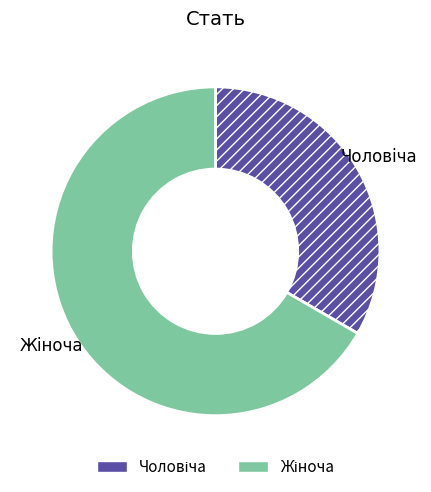

Count the number of slices in the pie.

2